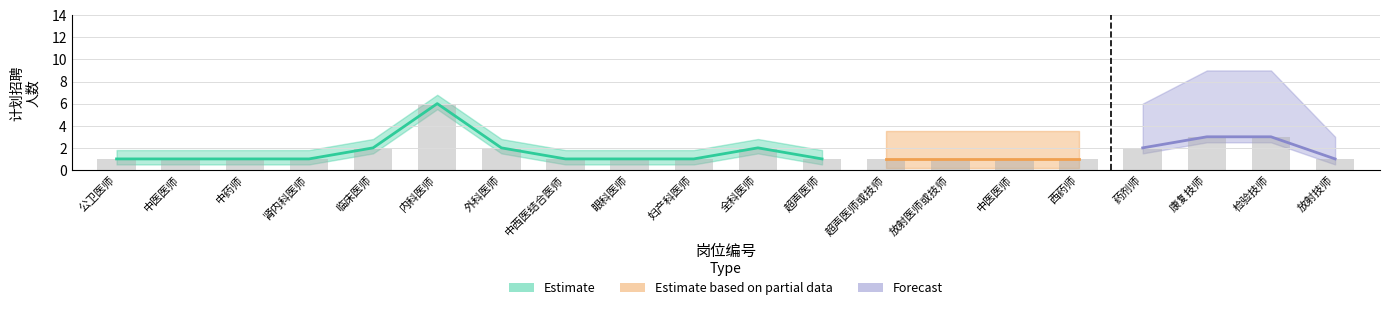

Count the values in the range 1 to 2.

17